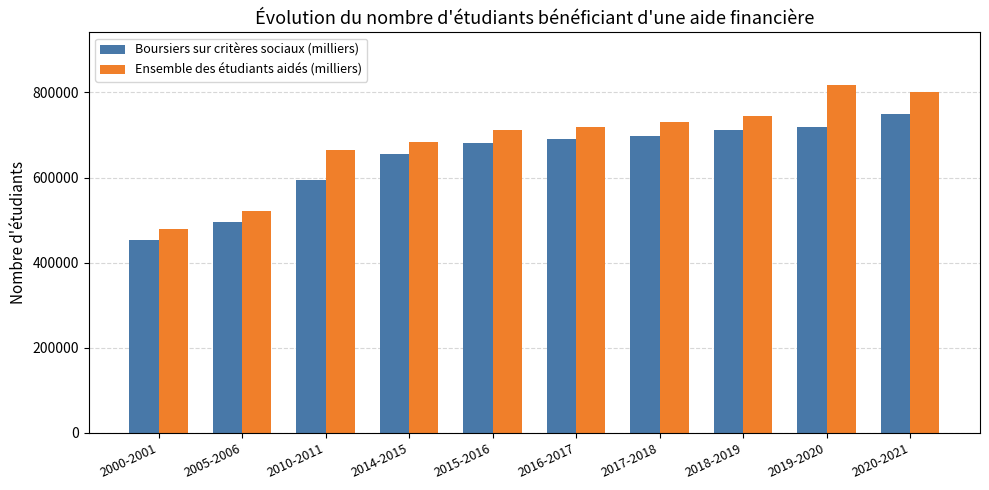

True or false: Boursiers sur critères sociaux (milliers) has a value of 216618 at 2015-2016.

False